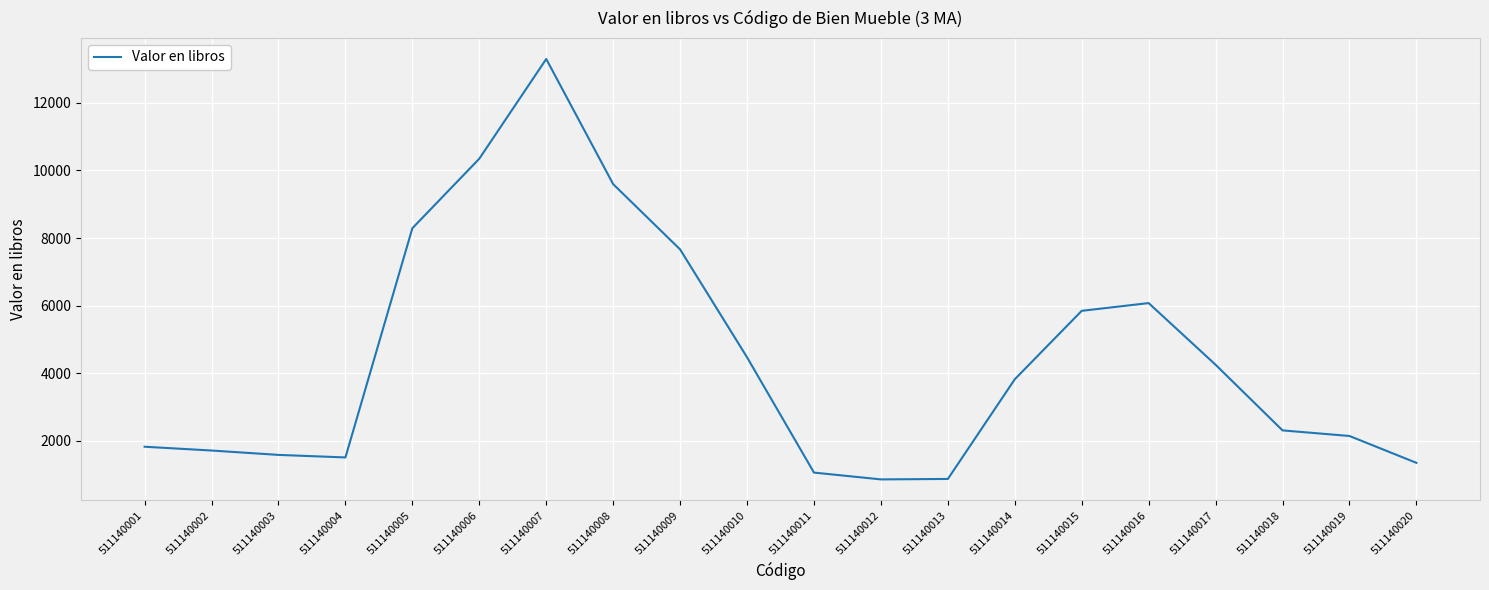

What is the ratio of the value at 511140020 to the value at 511140015?

0.2